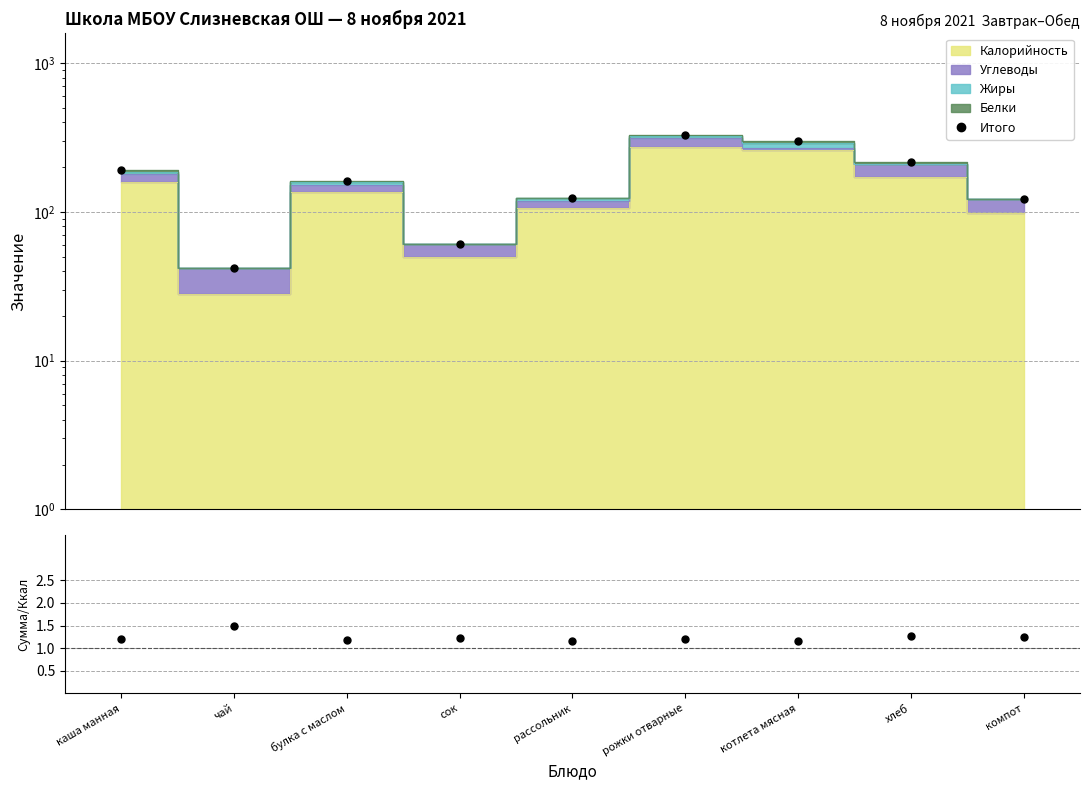

What is the label of the 3rd point from the right?

котлета мясная